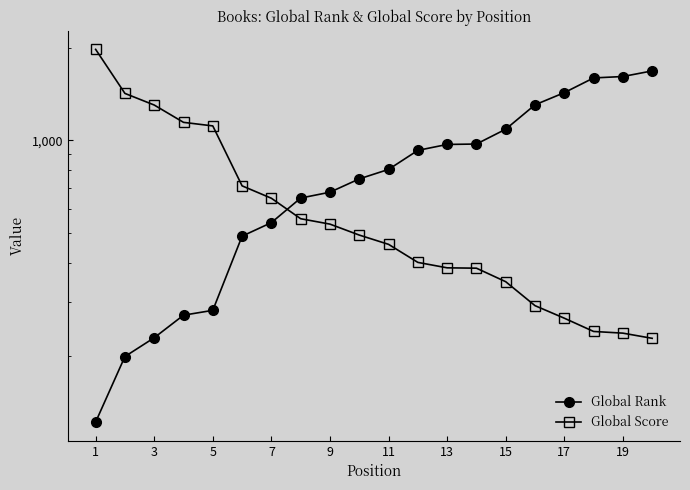

What value does the Global Rank series have at 1, to the nearest 100?

100